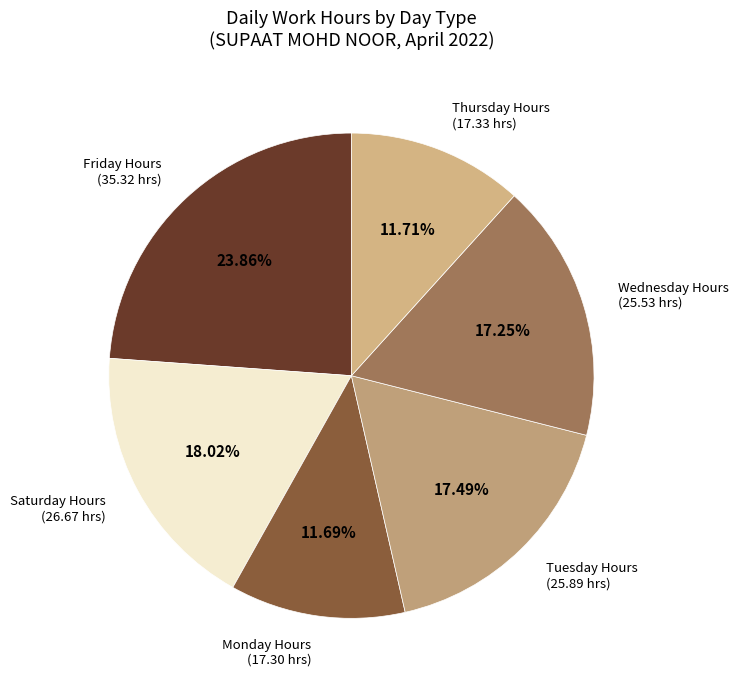

Count the number of slices in the pie.

6